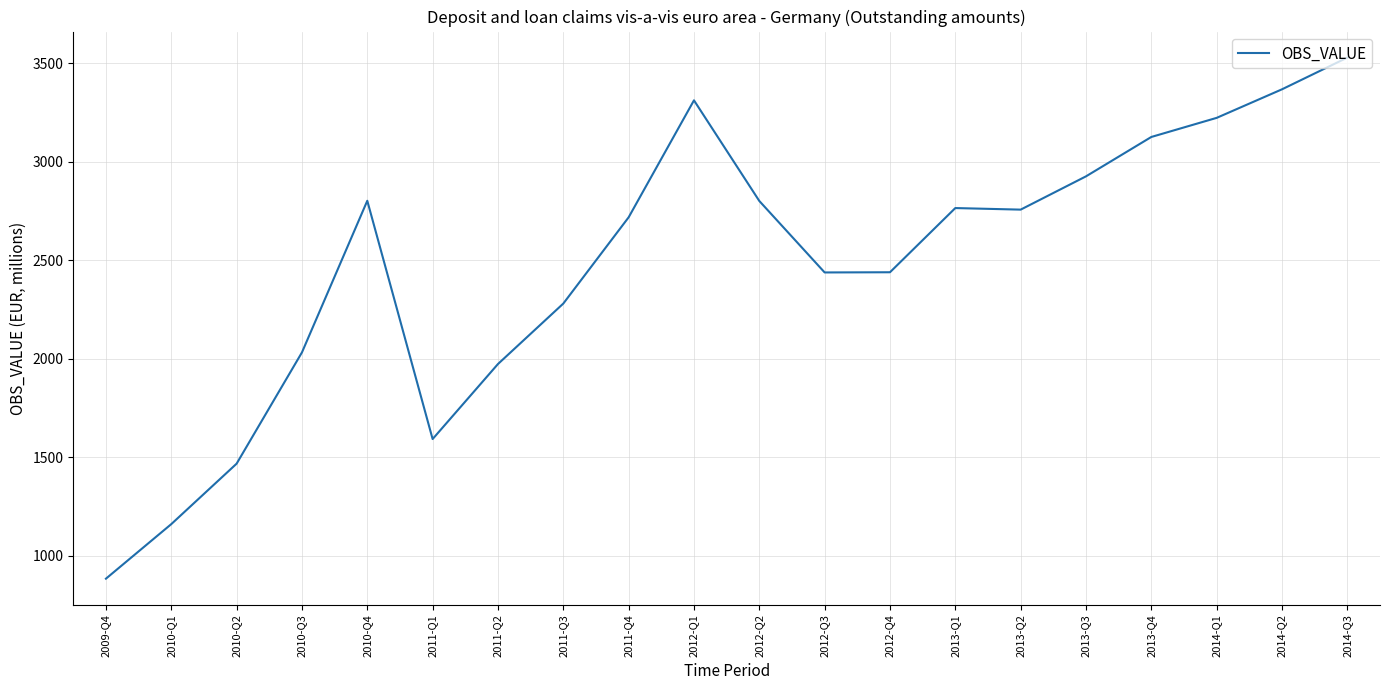

Which label corresponds to the largest value in the chart?

2014-Q3